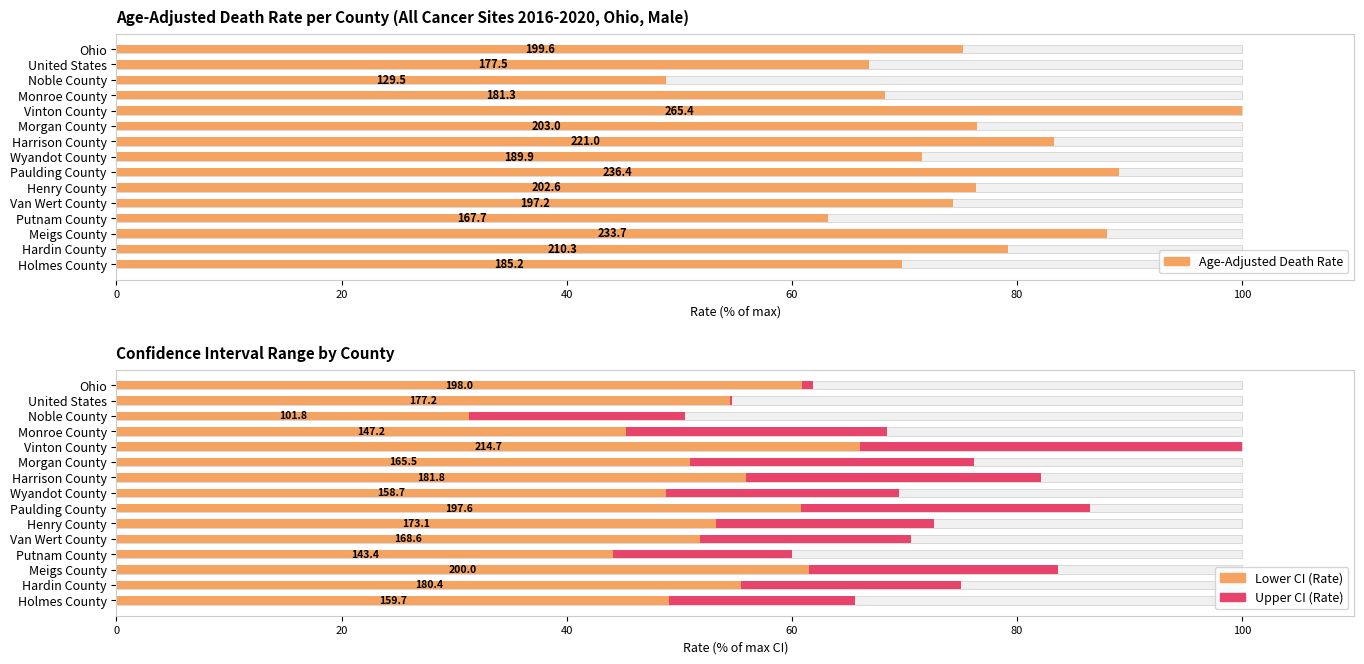

Are the bars horizontal?

Yes